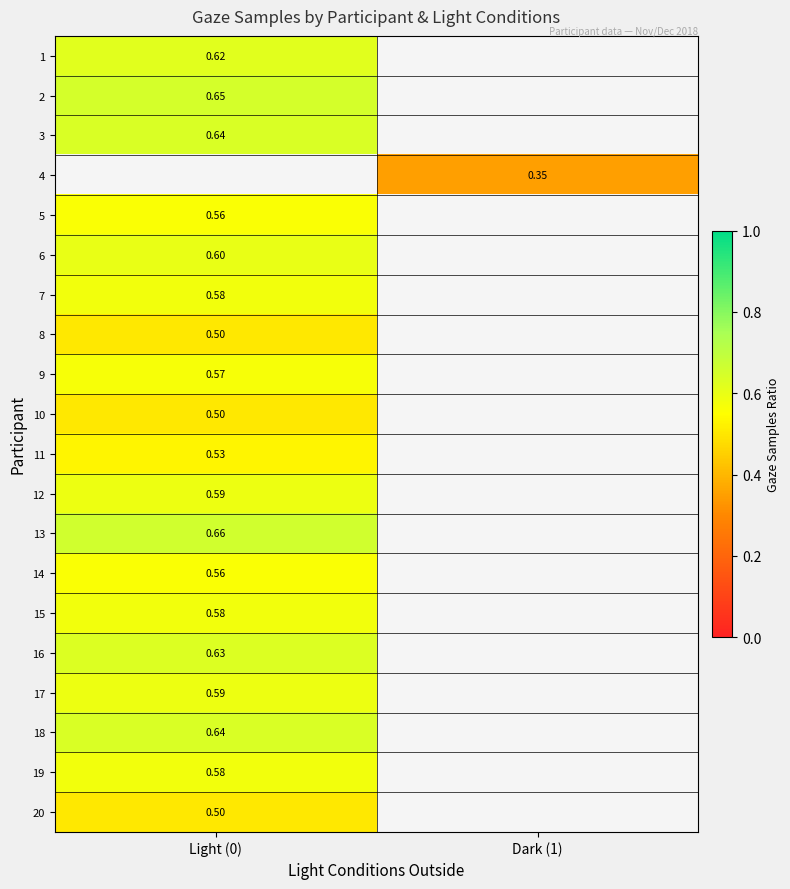

How many positive values does the 17 series have?

1